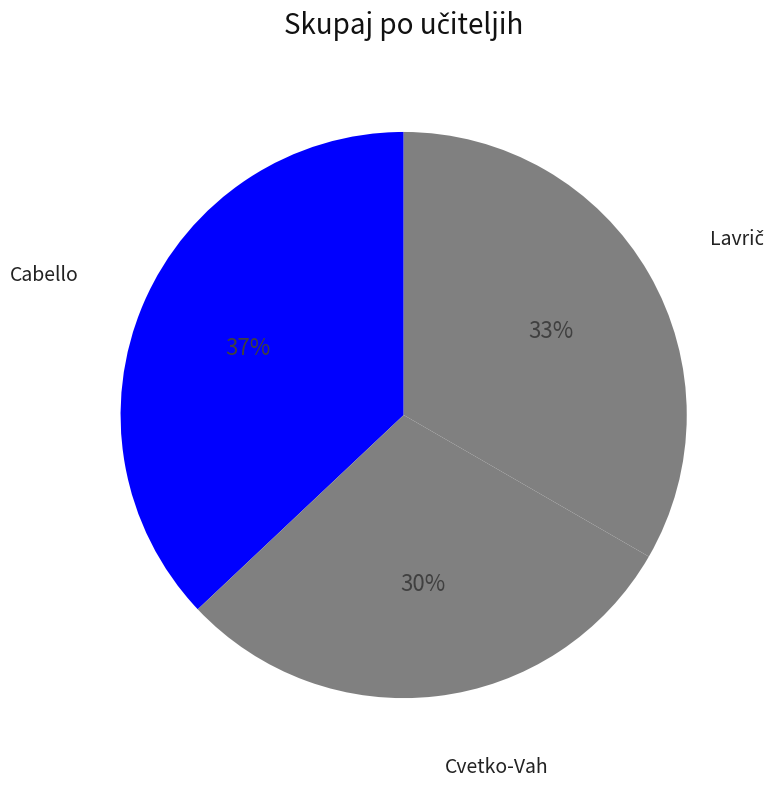

Which slice is the largest?

Cabello